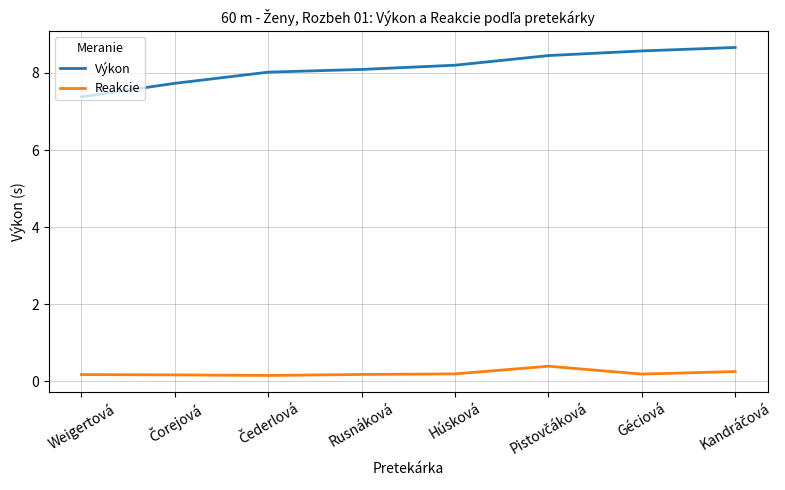

True or false: Výkon and Reakcie cross at least once.

False